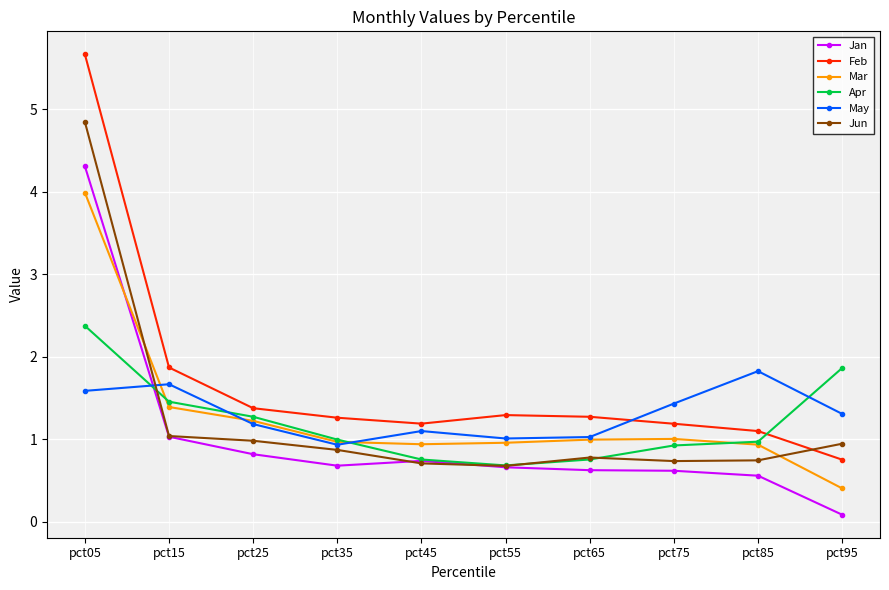

What is the difference between the highest and lowest values at pct65?

0.6